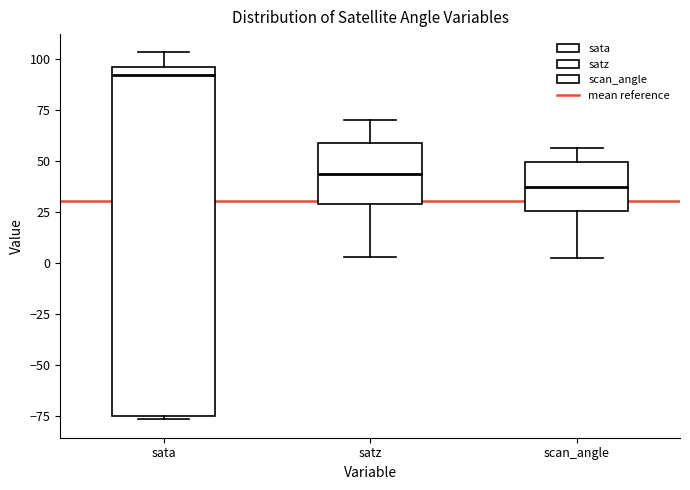

Reading left to right, transcribe this box plot: for each box, give where its median line is, the range the box spans, and where its two whiskers end, as read against the y-axis. The values are not printed on the chart, so give them approximately, as read against the axis.

sata: median 90, box -75 to 95, whiskers -75 (just below the box's lower edge) to 105
satz: median 45, box 30 to 60, whiskers 5 to 70
scan_angle: median 35, box 25 to 50, whiskers 0 to 55